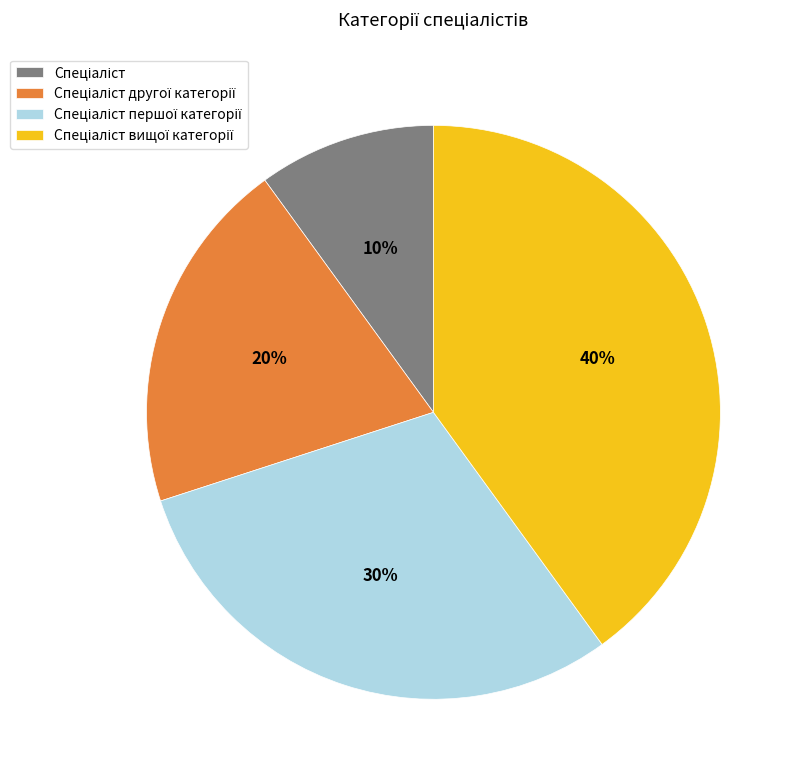

Is there any slice that represents more than half of the pie?

No